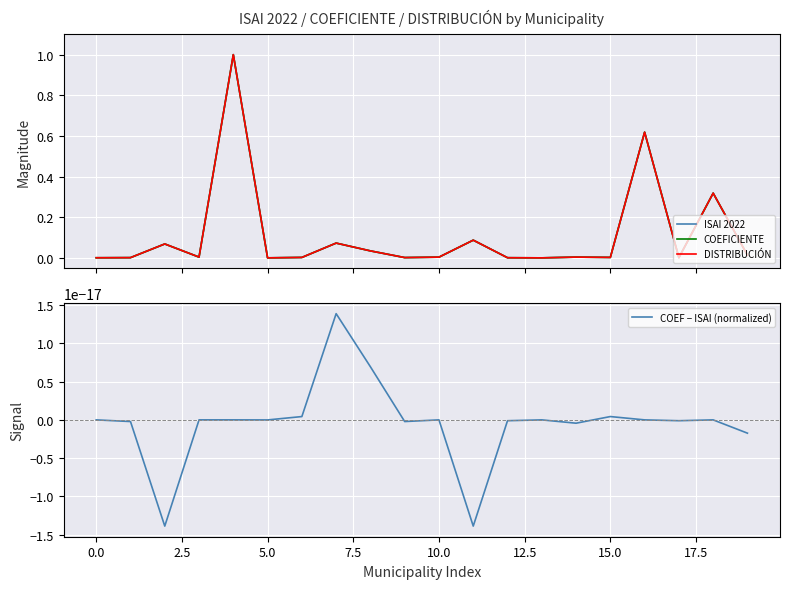

True or false: COEFICIENTE and ISAI 2022 intersect in this chart.

True